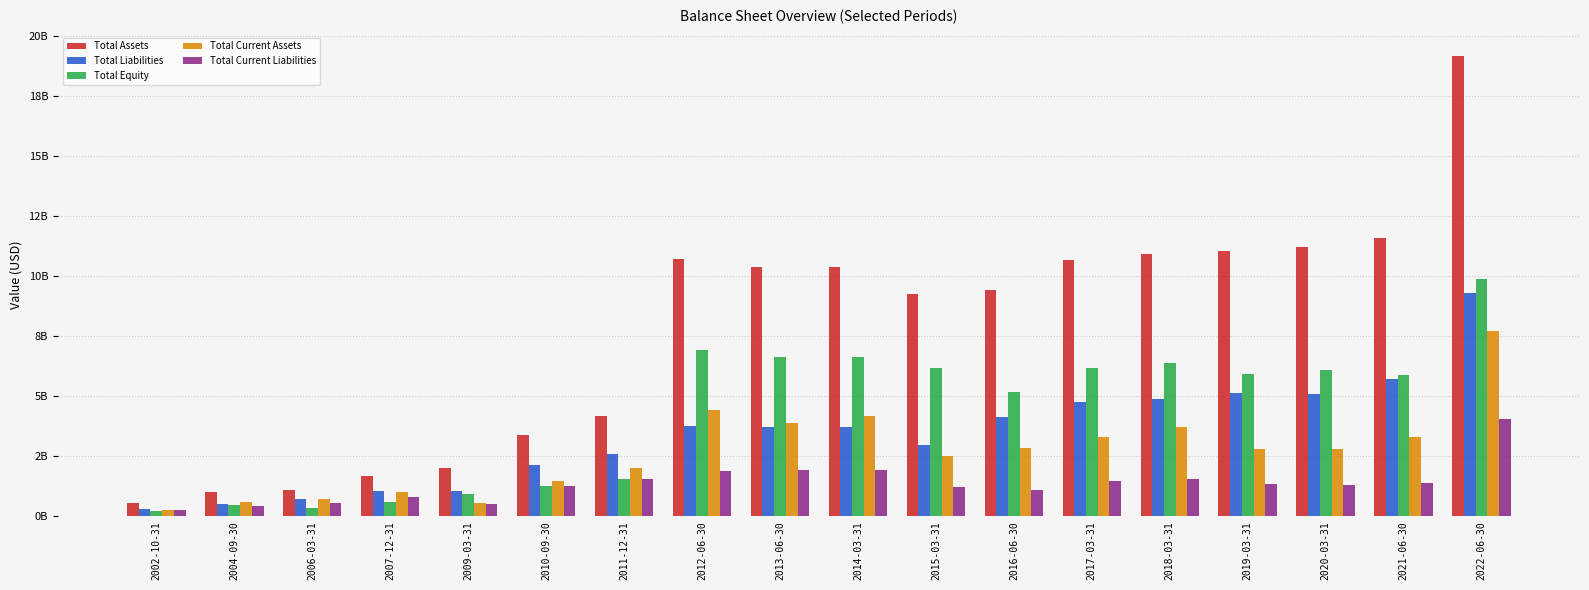

Between 2021-06-30 and 2020-03-31, which is larger?

2021-06-30